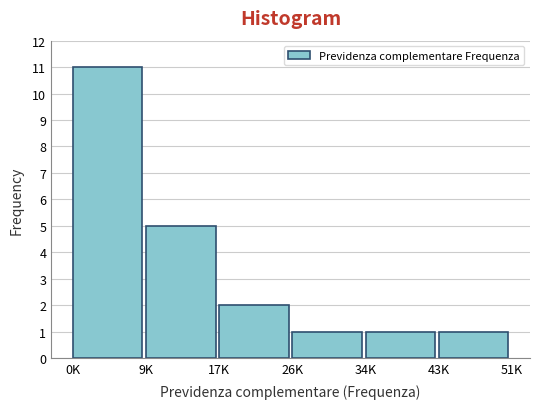

Reading left to right, transcribe all the data shown in this chart.

11	5	2	1	1	1